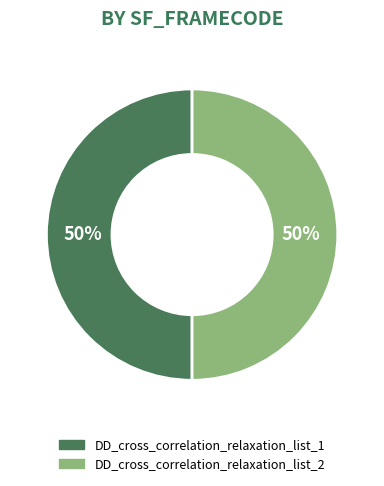

Combined, do DD_cross_correlation_relaxation_list_1 and DD_cross_correlation_relaxation_list_2 account for over 50%?

Yes